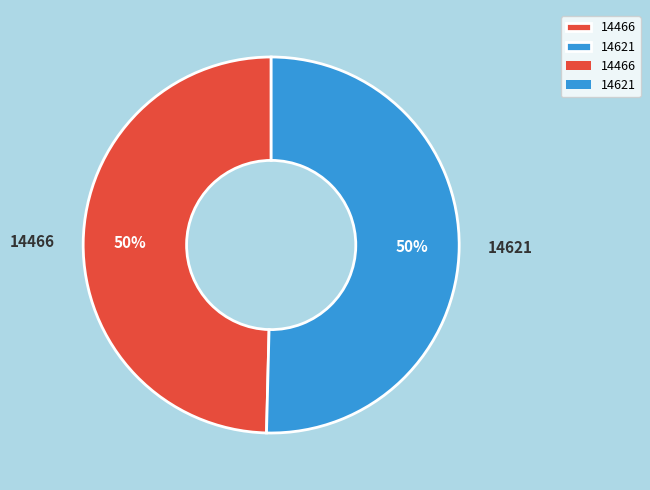

Which category accounts for the majority?

14621